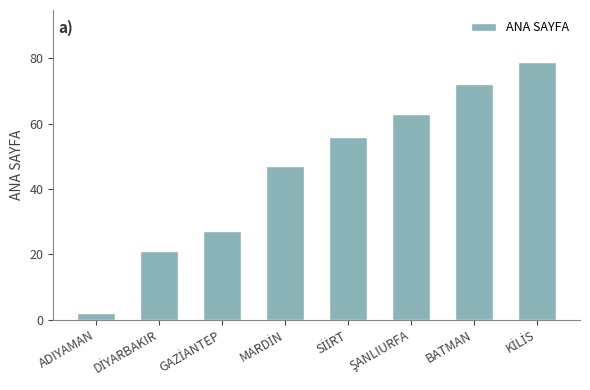

Which label corresponds to the smallest value in the chart?

ADIYAMAN